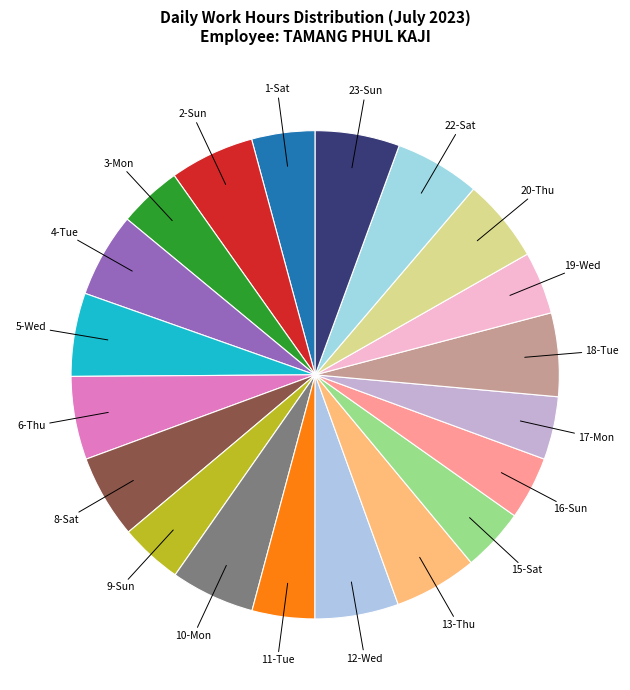

Is it true that 12-Wed is 1% of the pie?

False